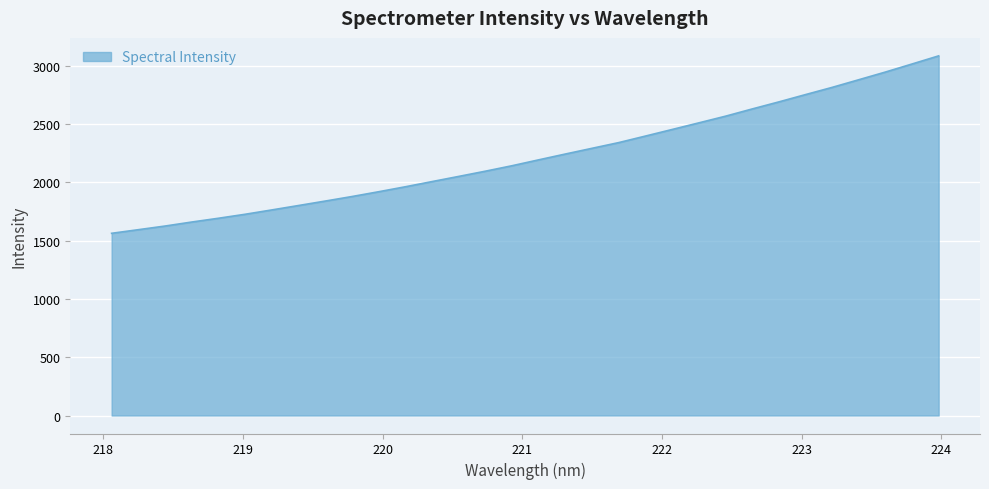

What is the minimum value shown in the chart?

1563.3